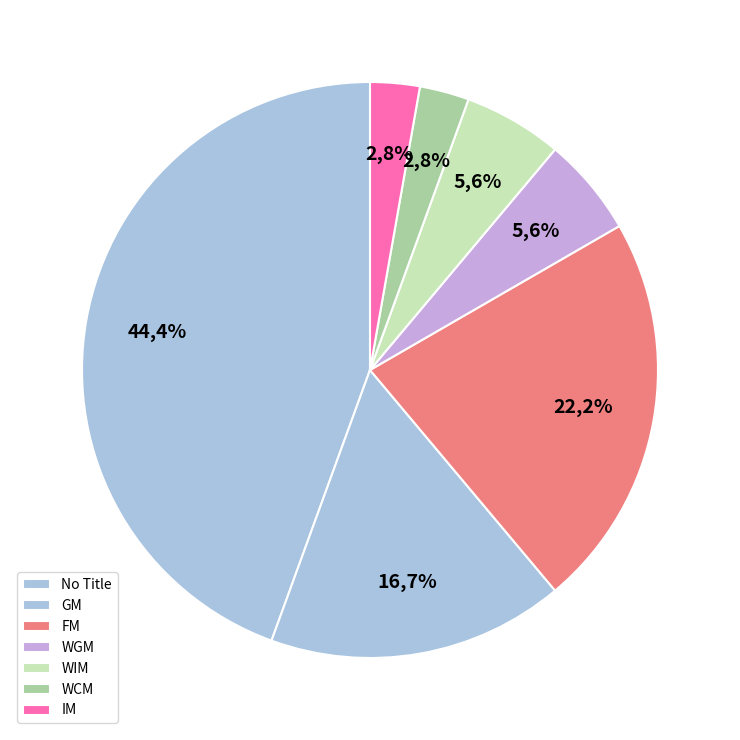

Which slice is the smallest?

IM